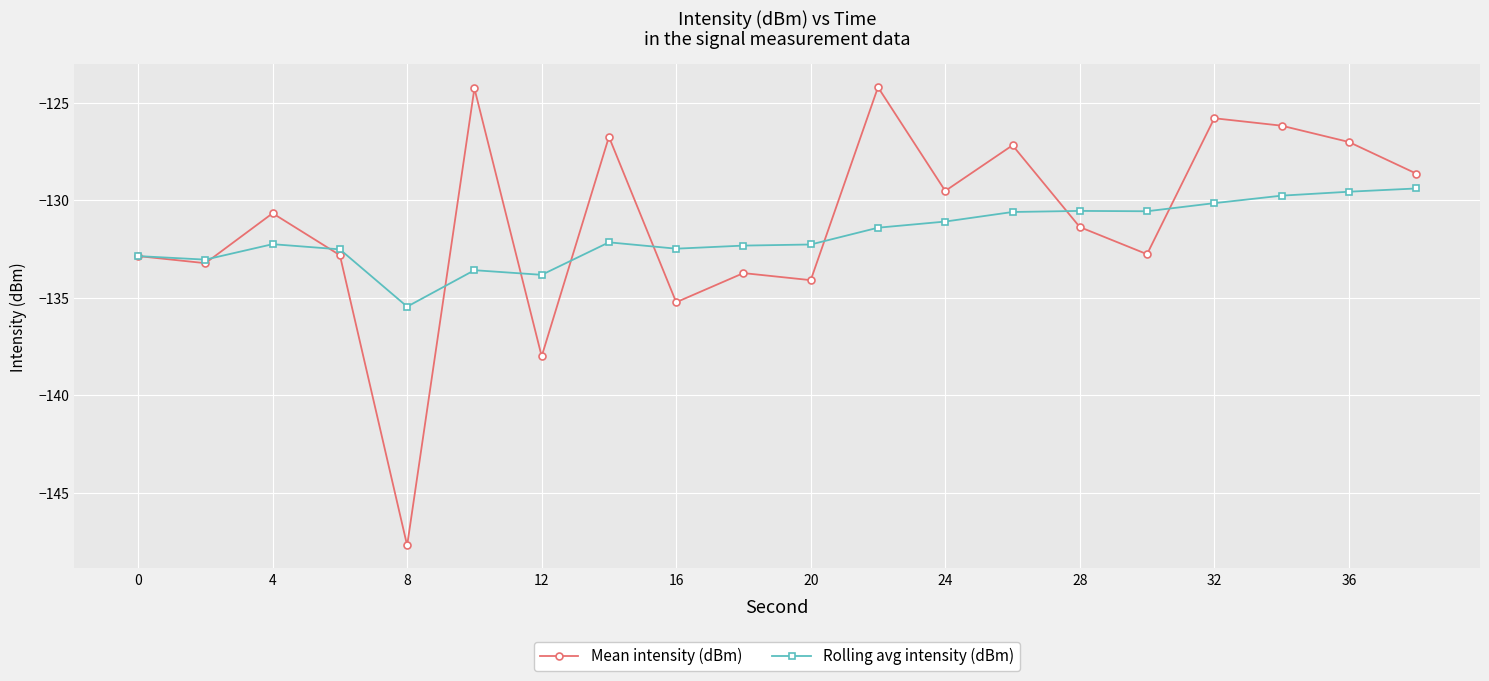

Which series has the largest range (max minus min)?

Mean intensity (dBm)